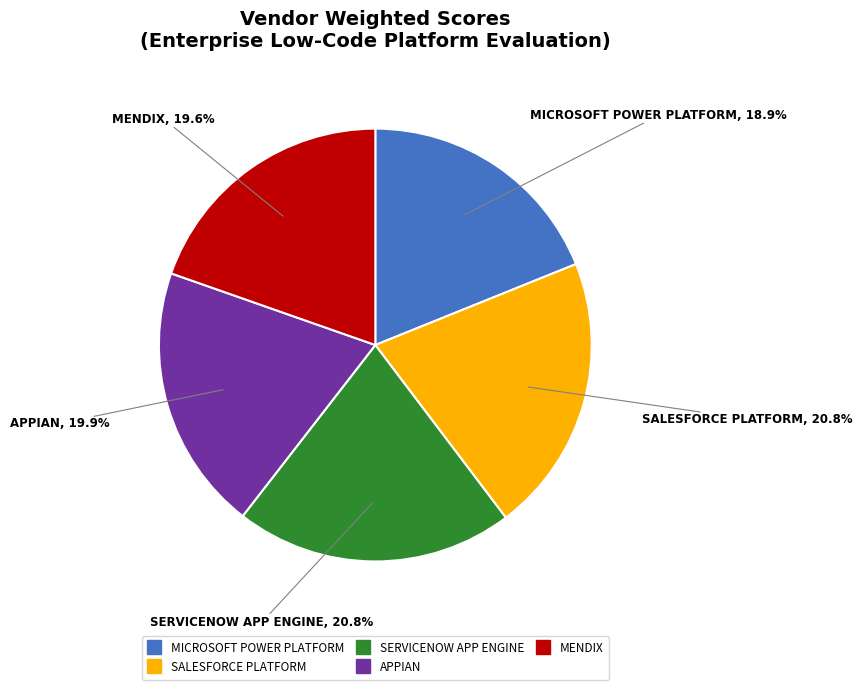

Is there any slice that represents more than half of the pie?

No